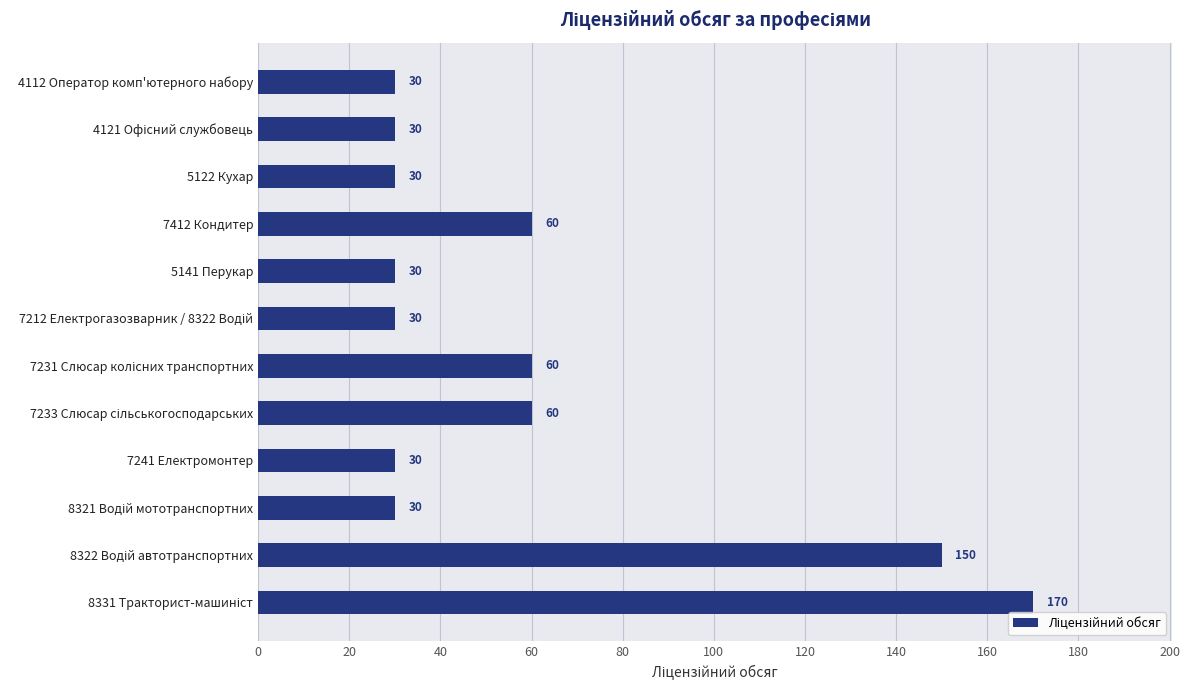

Reading top to bottom, extract all data points from this chart.

30	30	30	60	30	30	60	60	30	30	150	170